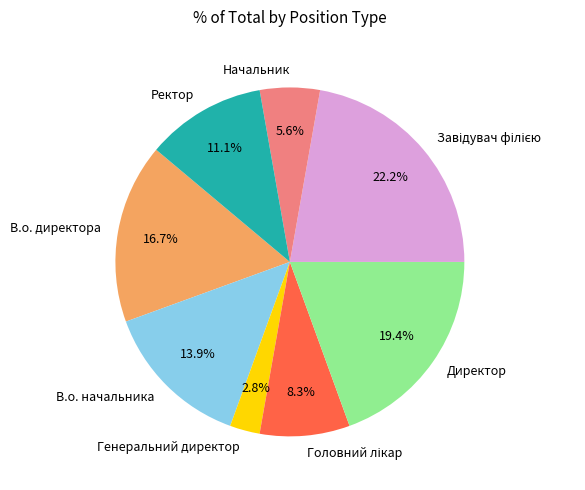

Does В.о. директора account for over 50% of the chart?

No